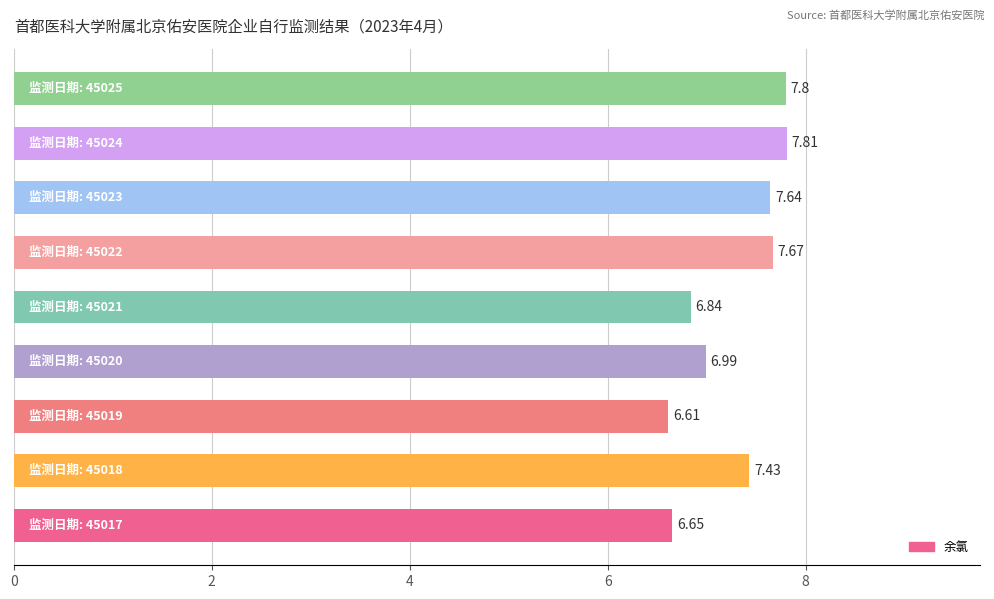

What is the difference between the second highest and minimum values?

1.2